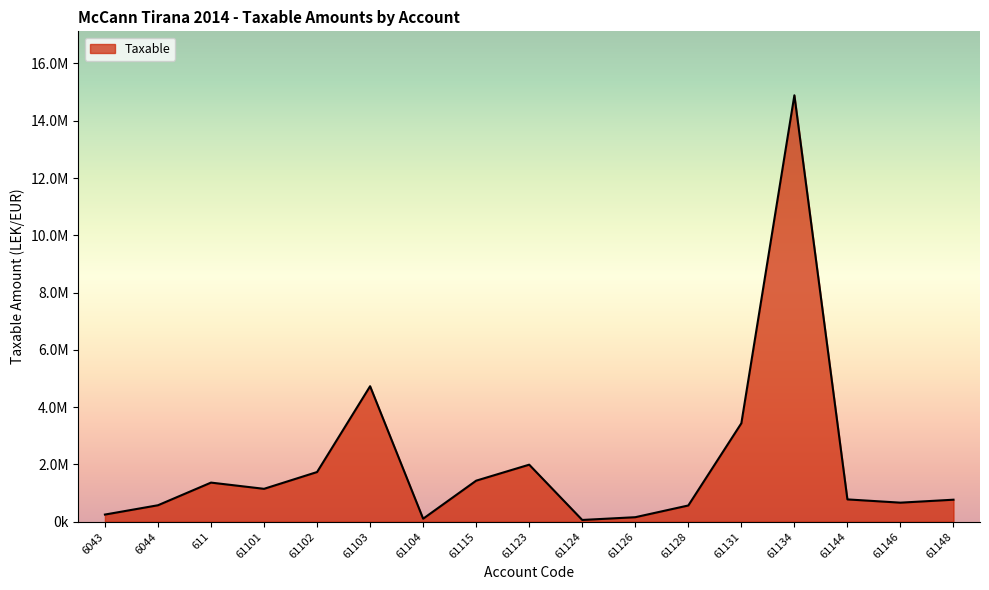

The value at 61148 is 769080.9. True or false?

True